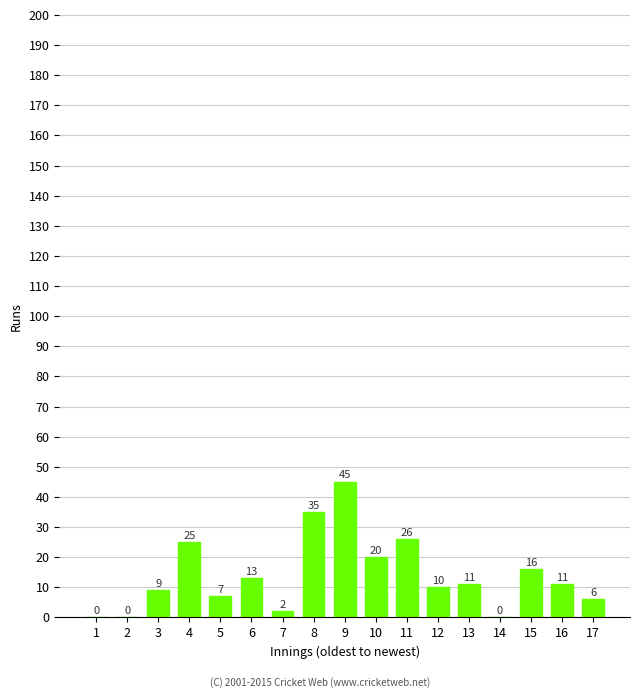

At which label does the data first exceed 11?

4